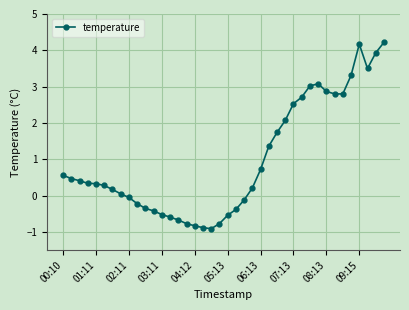

What is the difference between the maximum and minimum values?

5.1